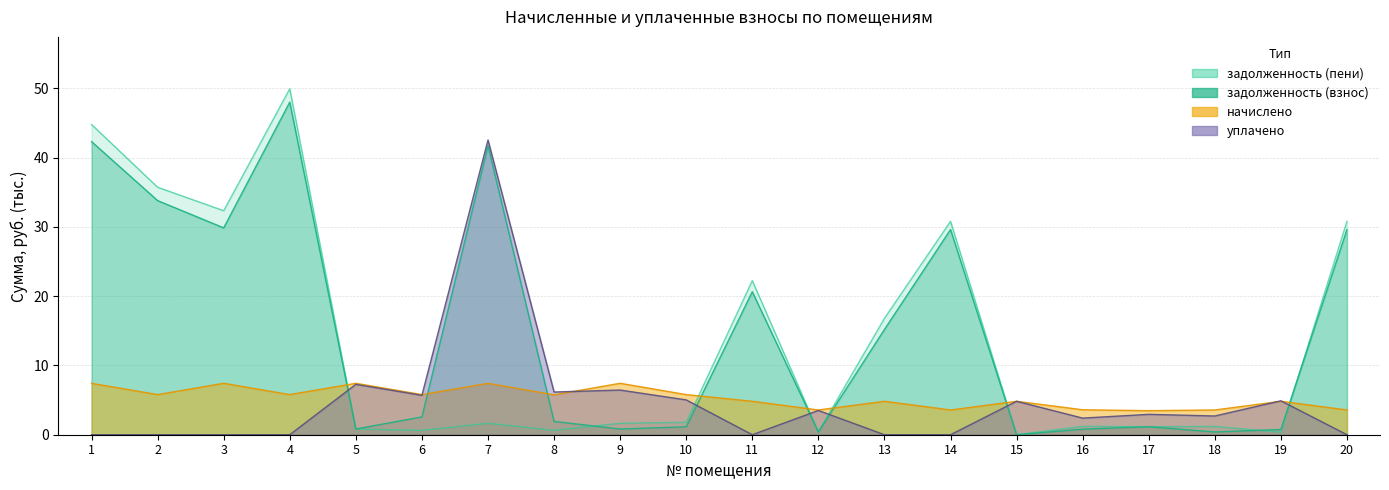

At which category does задолженность (пени) reach its first local valley?

3